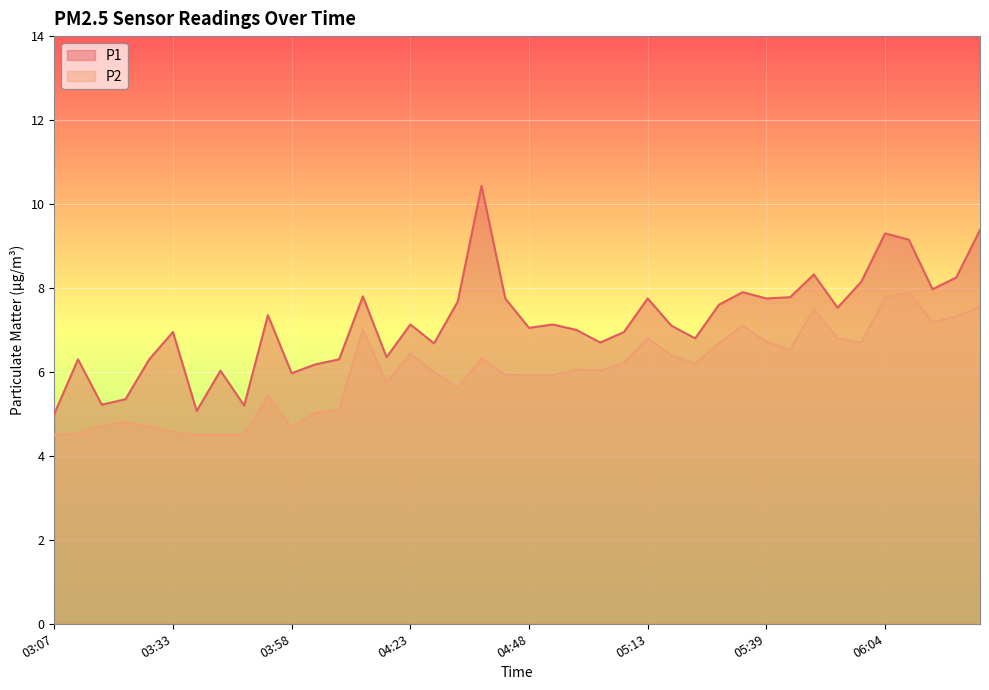

Which category has the lowest value in the P1 series?

03:07